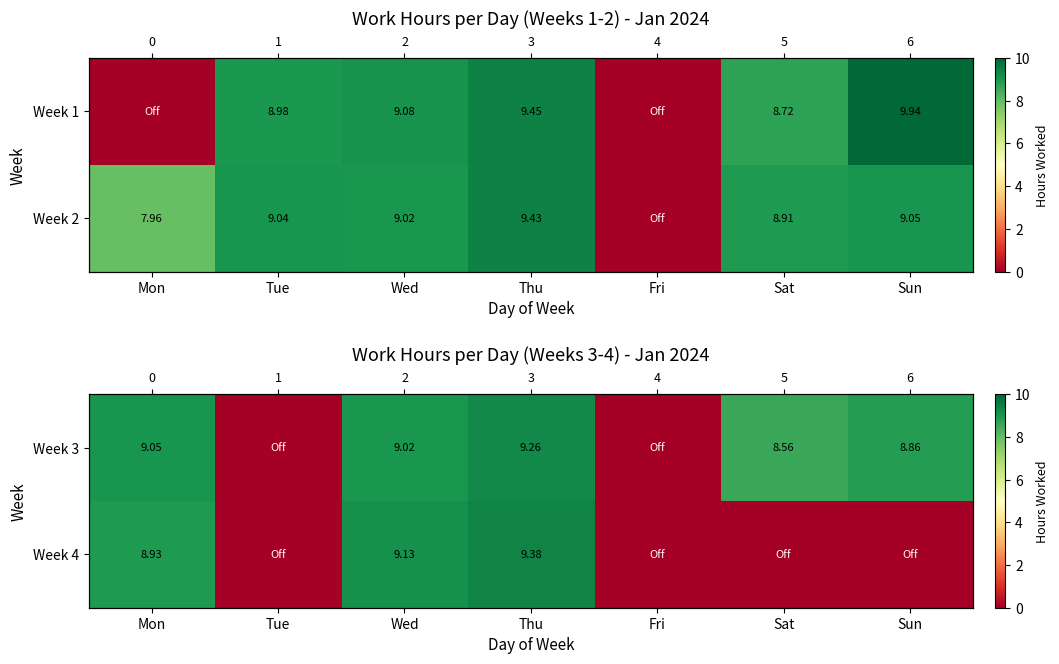

At which label is Week 4 closest to 4?

Tue